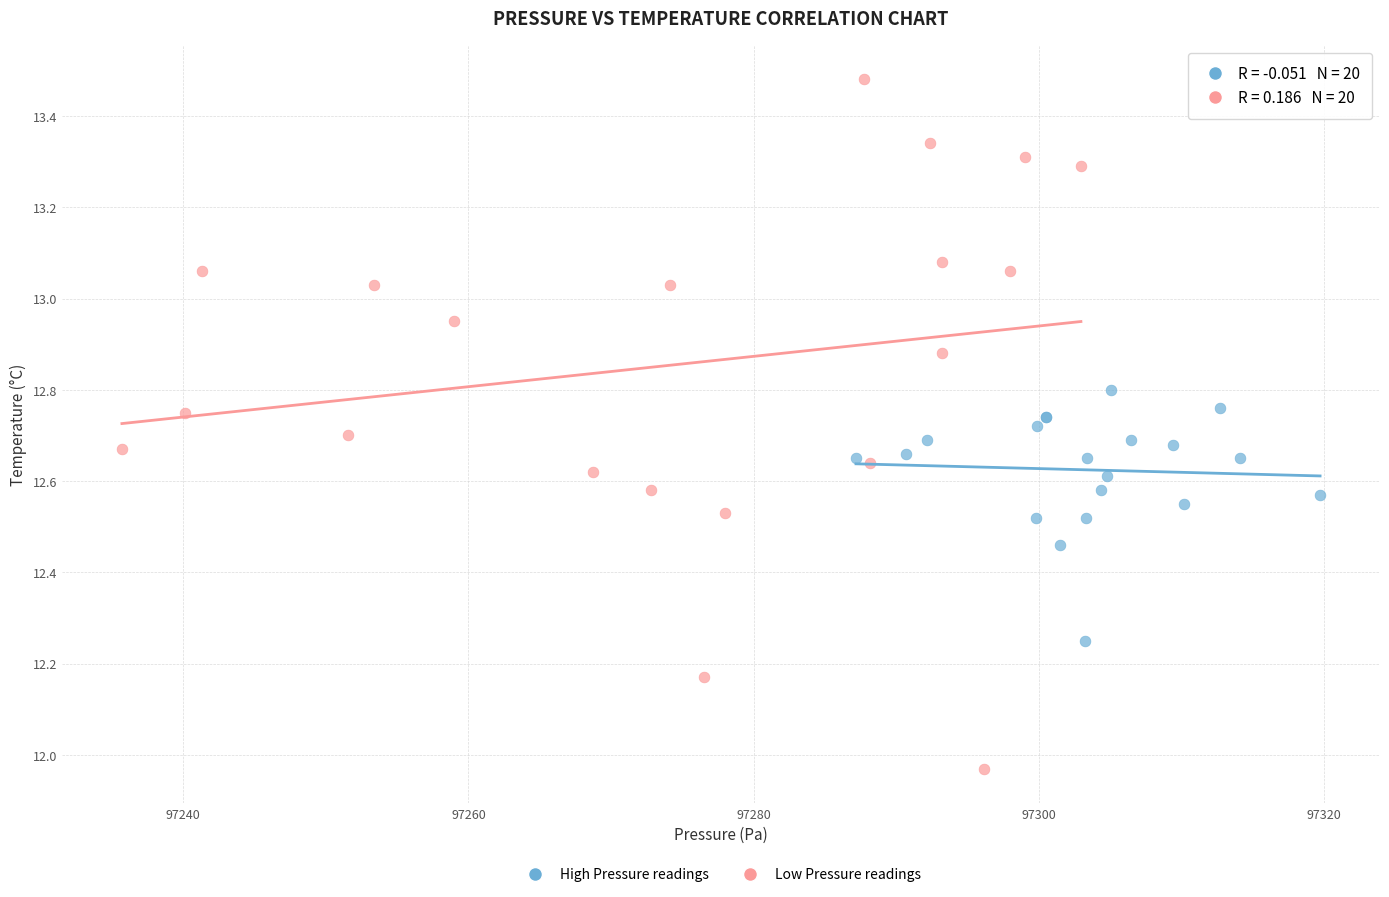

Which series contains the highest Y value?

Low Pressure readings